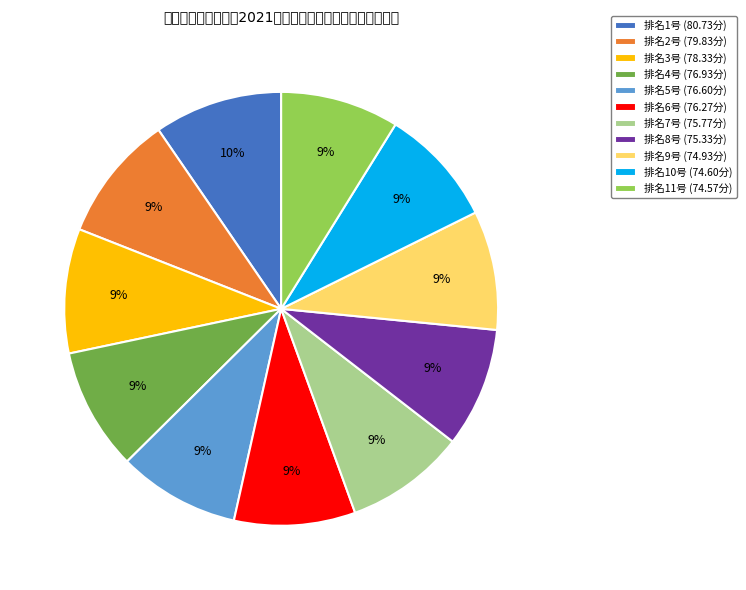

Is it true that 排名7号 (75.77分) is 9% of the pie?

True